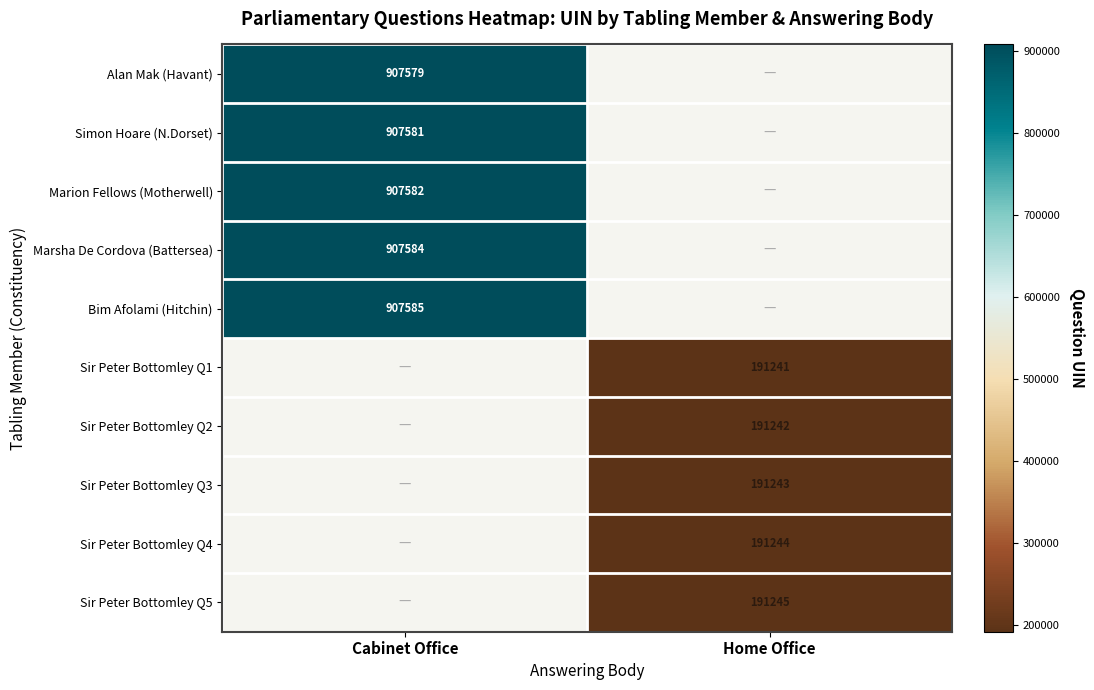

True or false: Sir Peter Bottomley Q4 has a value of 191244 at Home Office.

True